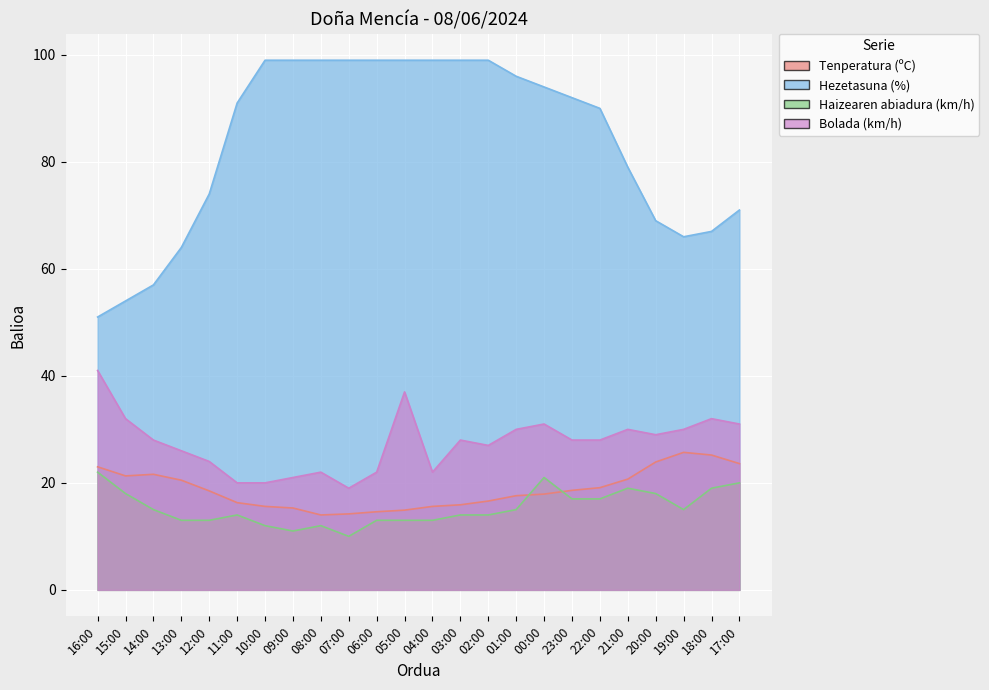

The Hezetasuna (%) series shows 94.0 at 00:00. True or false?

True